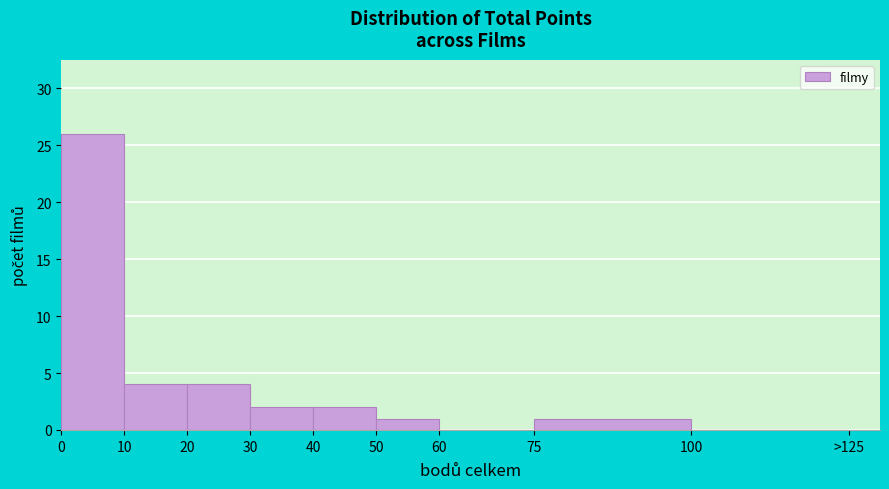

Reading left to right, list all the values displayed in this chart.

0=26	10=4	20=4	30=2	40=2	50=1	60=0	75=1	100=0